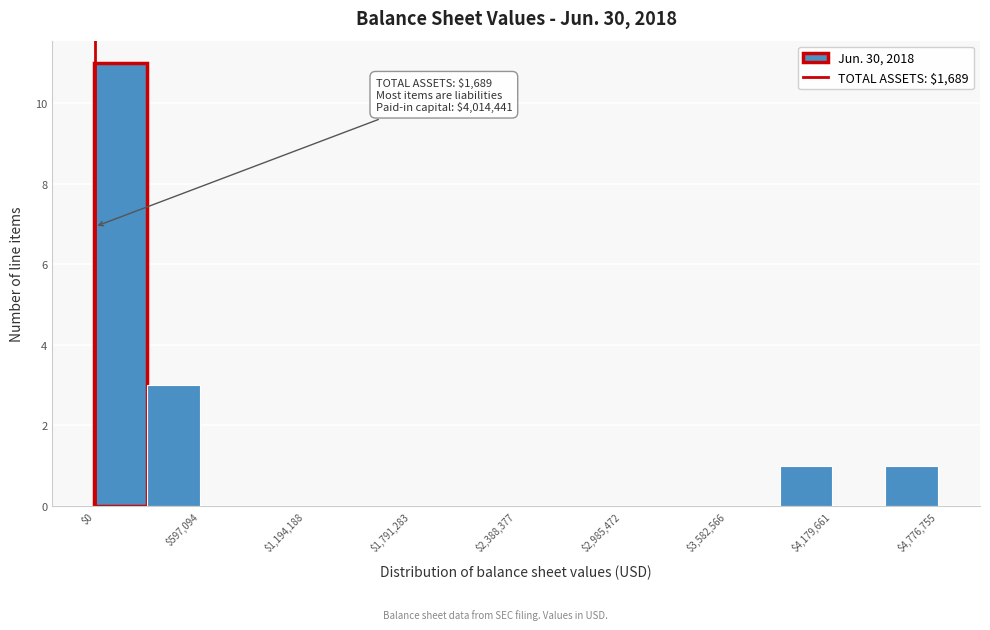

Read against the x-axis, roughly where is the centre of the tallest bar?

100000